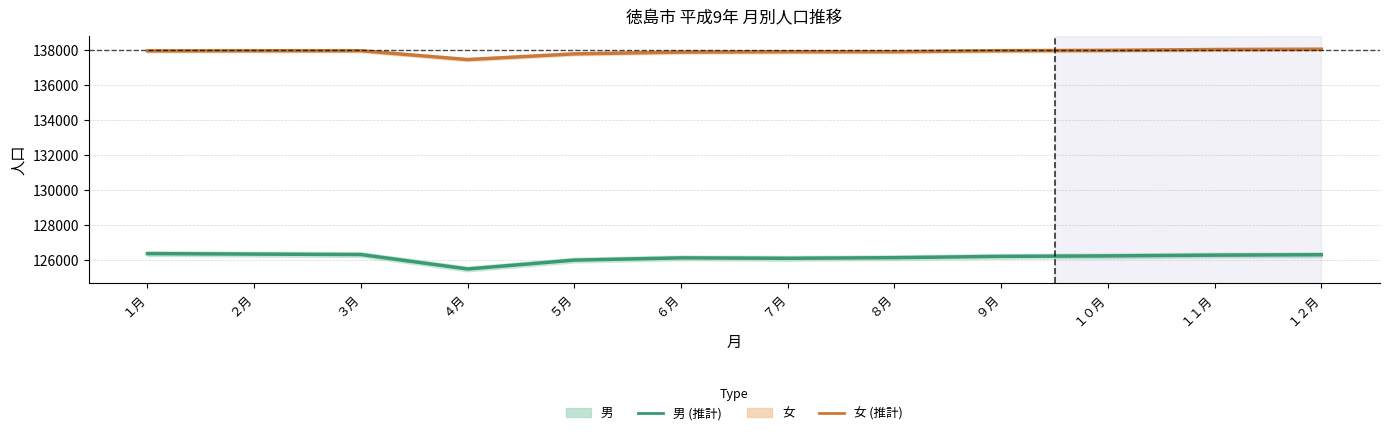

What position from the right is ５月?

8